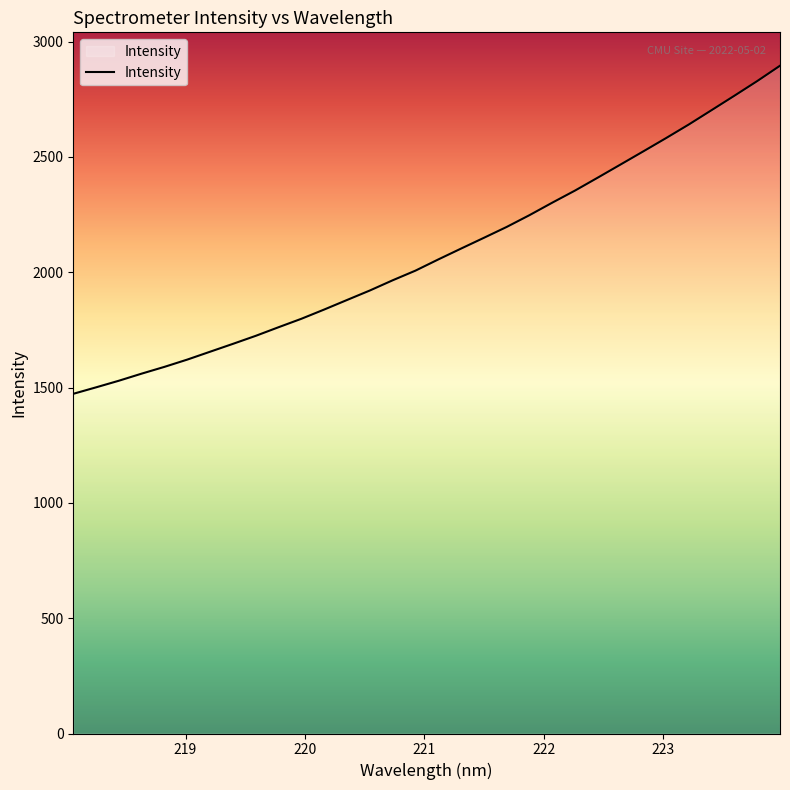

What is the maximum value shown in the chart?

2895.2